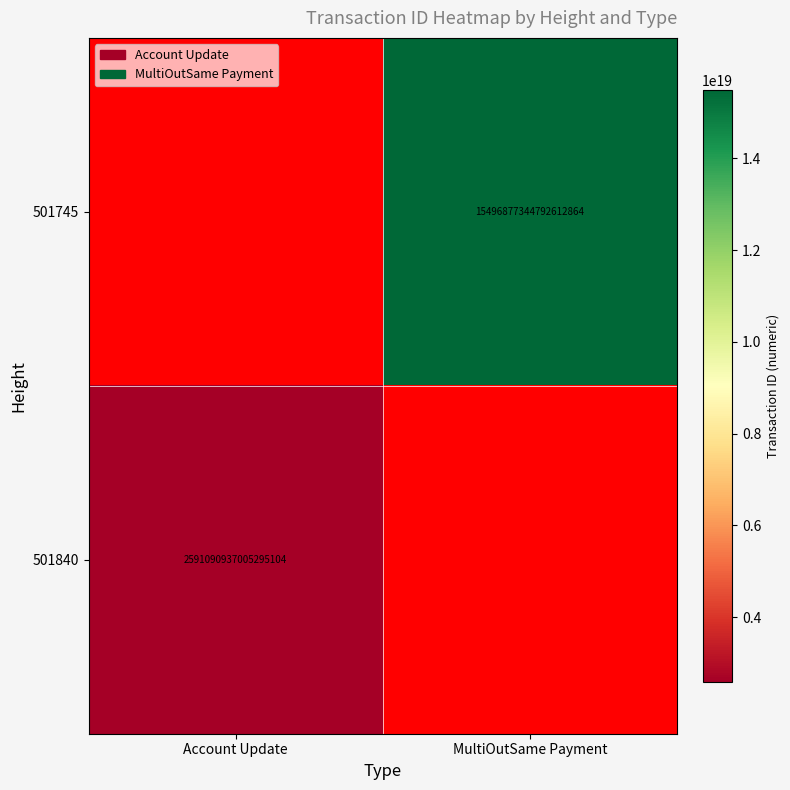

What is the greatest value displayed?

15496877344792612864.0